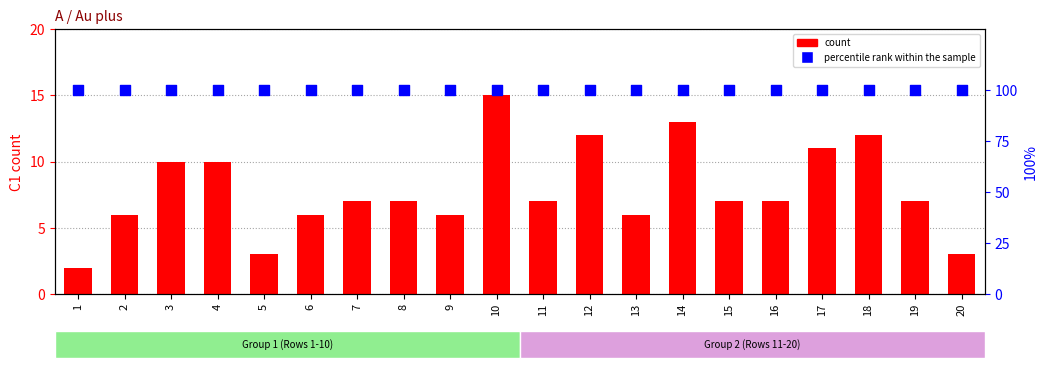

At how many categories does at least one series exceed 33?

20